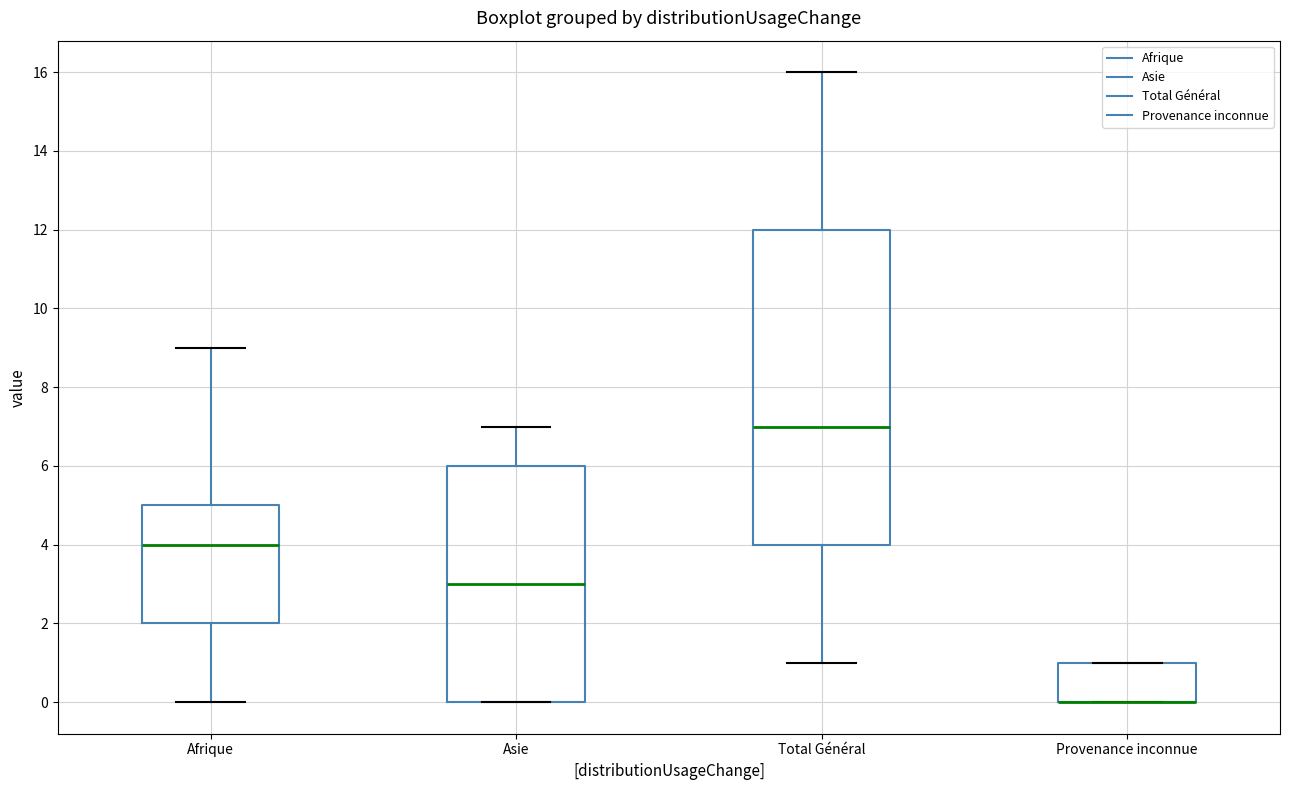

Reading left to right, read every box against the y-axis: the position of its median line, the range the box covers, and the ends of its whiskers. The values are not printed on the chart, so give them approximately, as read against the axis.

Afrique: median 4, box 2 to 5, whiskers 0 to 9
Asie: median 3, box 0 to 6, whiskers 0 to 7
Total Général: median 7, box 4 to 12, whiskers 1 to 16
Provenance inconnue: median 0 (drawn on the box's lower edge), box 0 to 1, whiskers 0 to 1